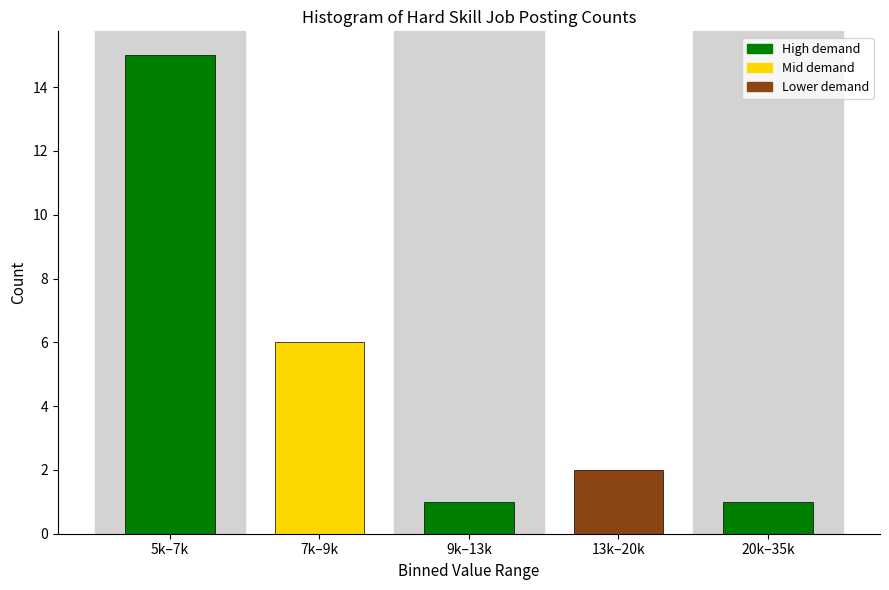

Reading left to right, transcribe all the data shown in this chart.

15	6	1	2	1